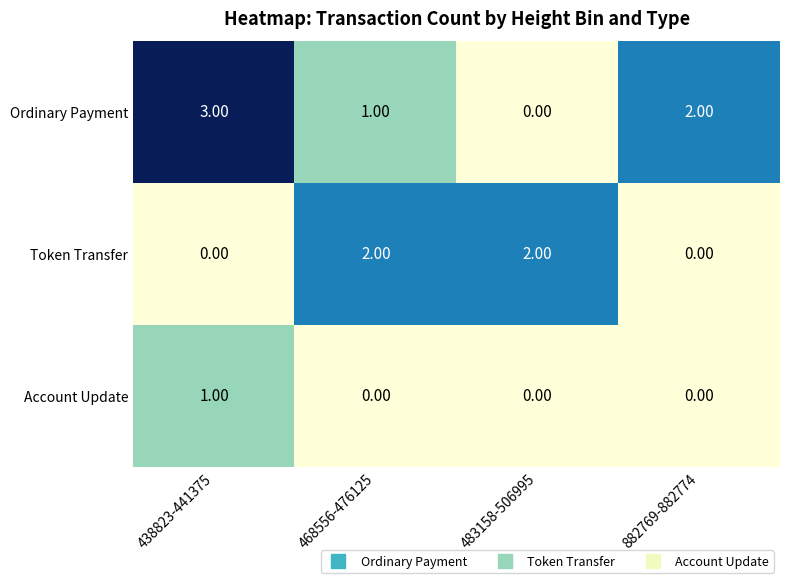

List the series in order of their peak value, lowest first.

Account Update, Token Transfer, Ordinary Payment